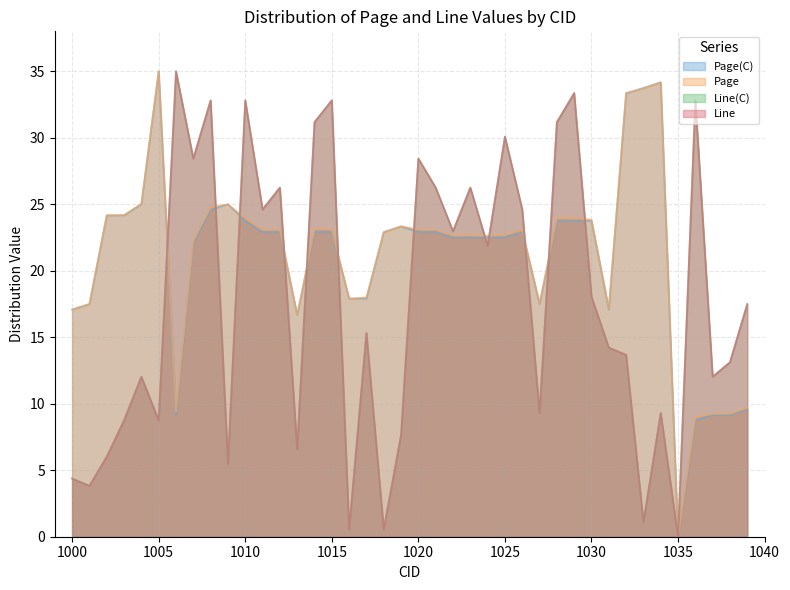

True or false: Page(C) has more than 2 interior local peaks.

True